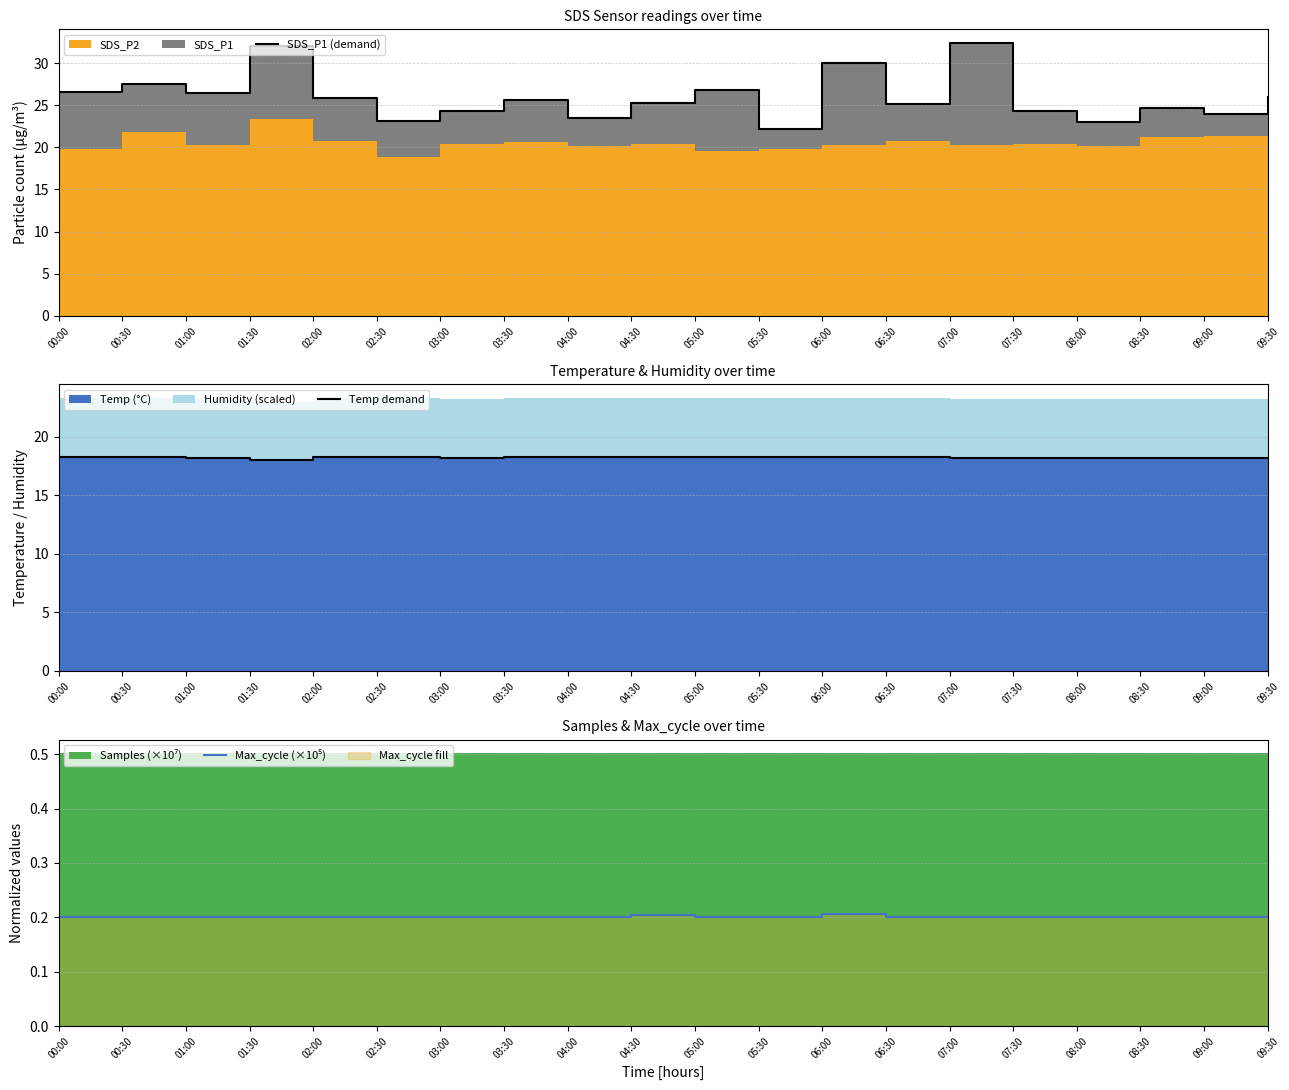

Is it true that SDS_P1 (demand) equals 33.4 at 08:30?

False